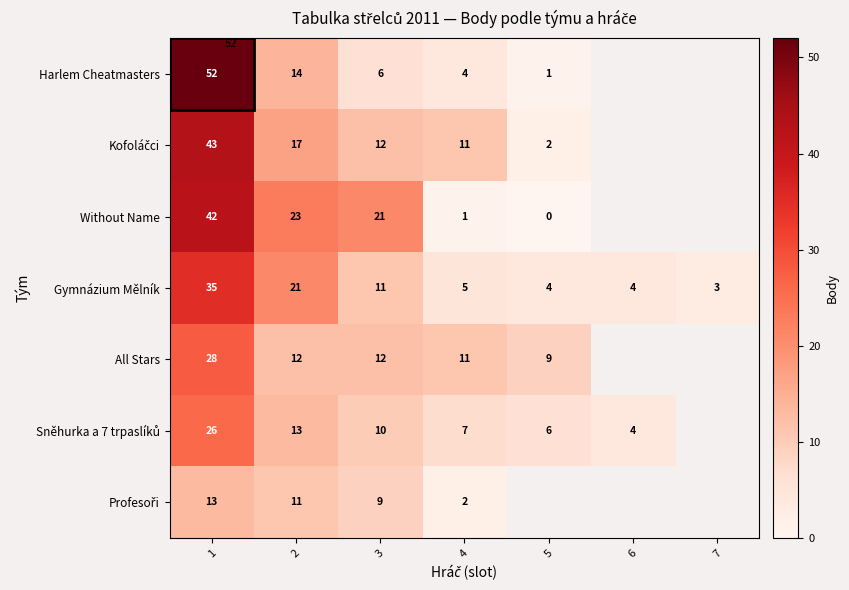

What is the difference between the highest and lowest values at 2?

12